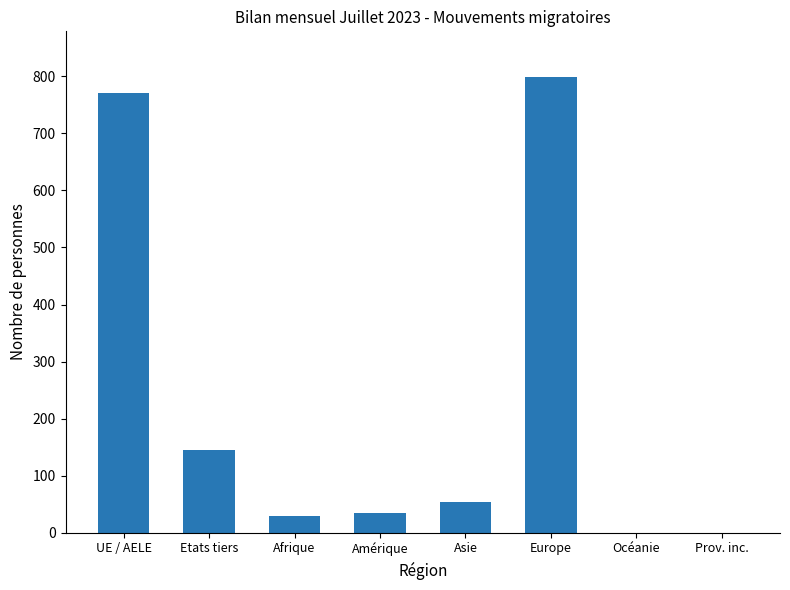

Where is the data nearest to the value 399?

Etats tiers